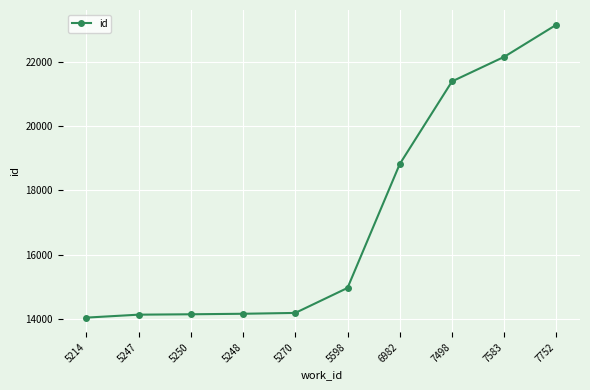

What position from the left is 5248?

4